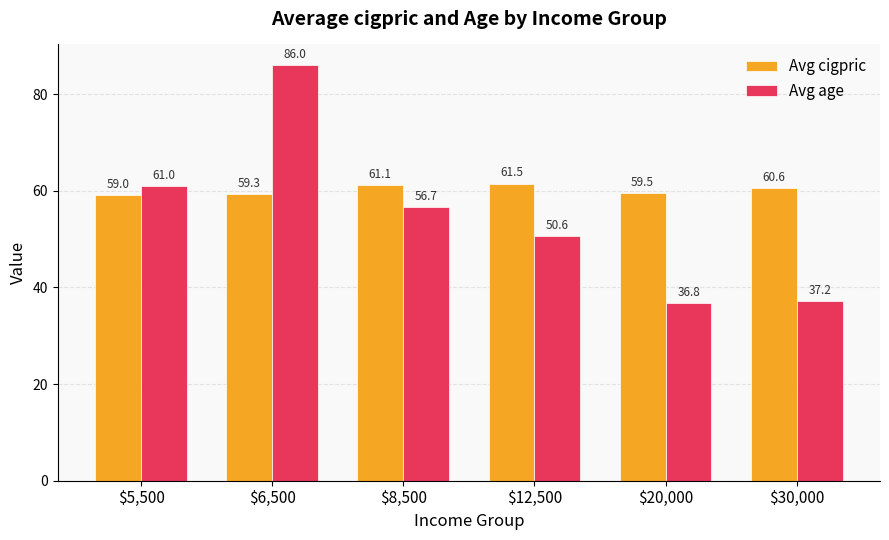

What is the difference between the maximum and minimum values in the Avg cigpric series?

2.5